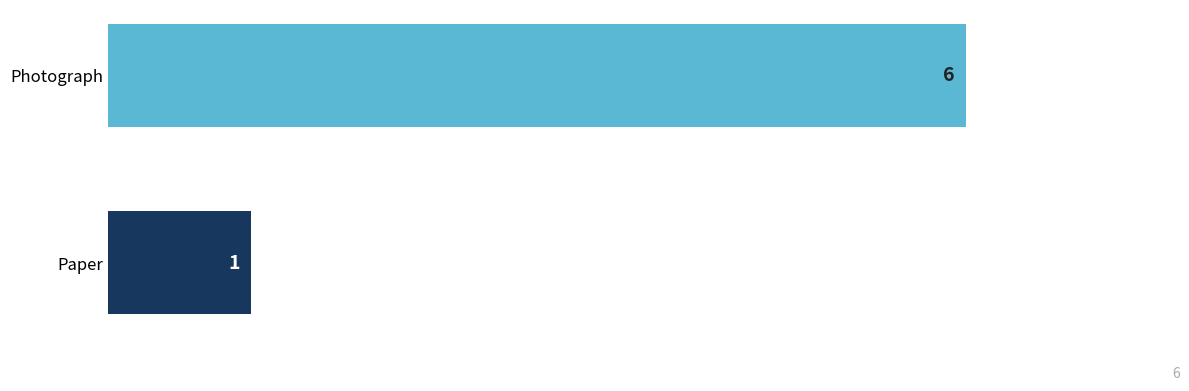

What is the sum of all values?

7